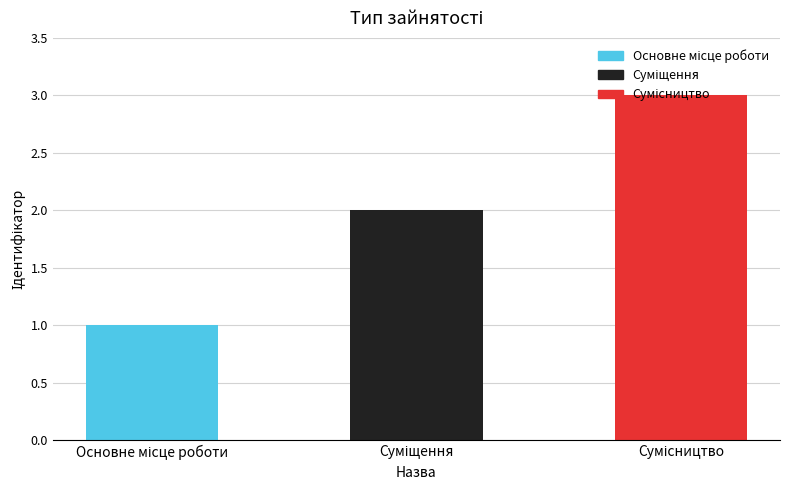

What is the maximum value shown in the chart?

3